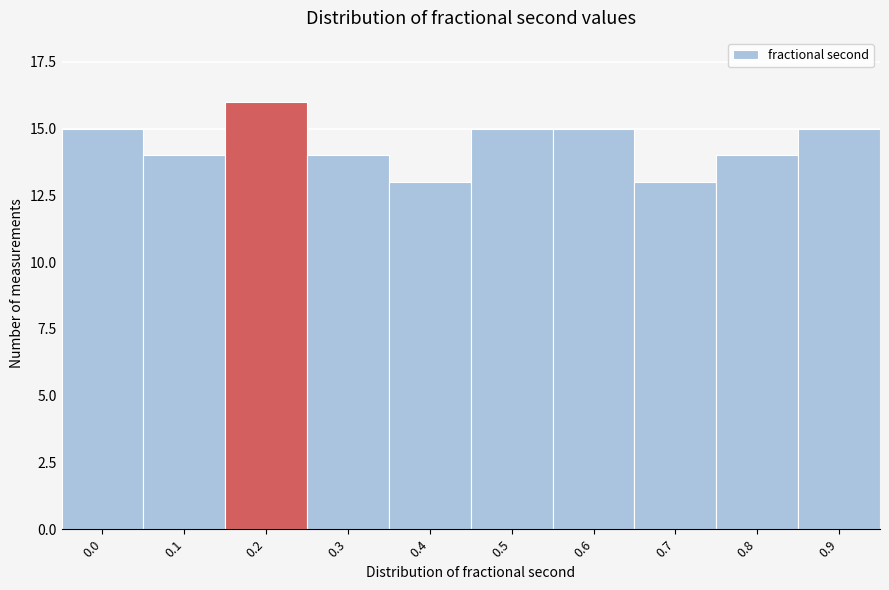

Reading right to left, extract all data points from this chart.

15	14	13	15	15	13	14	16	14	15